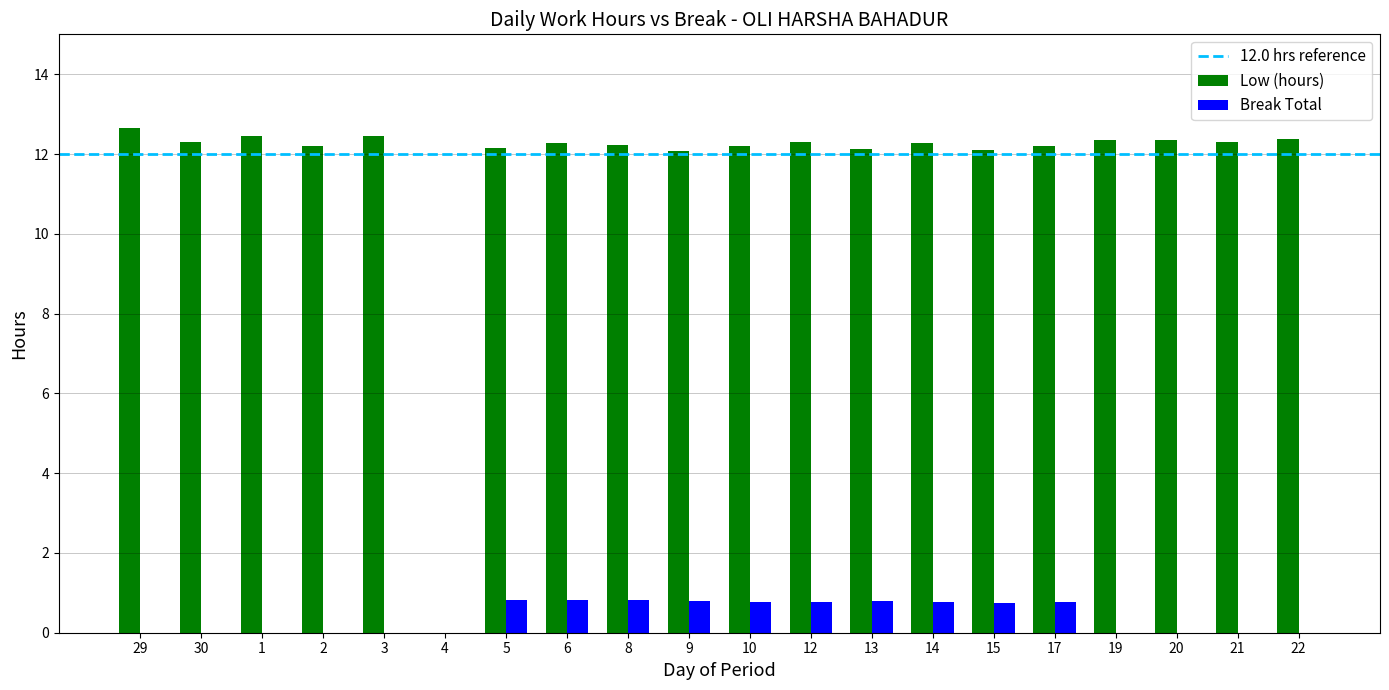

The Break Total series shows 0.0 at 21. True or false?

True